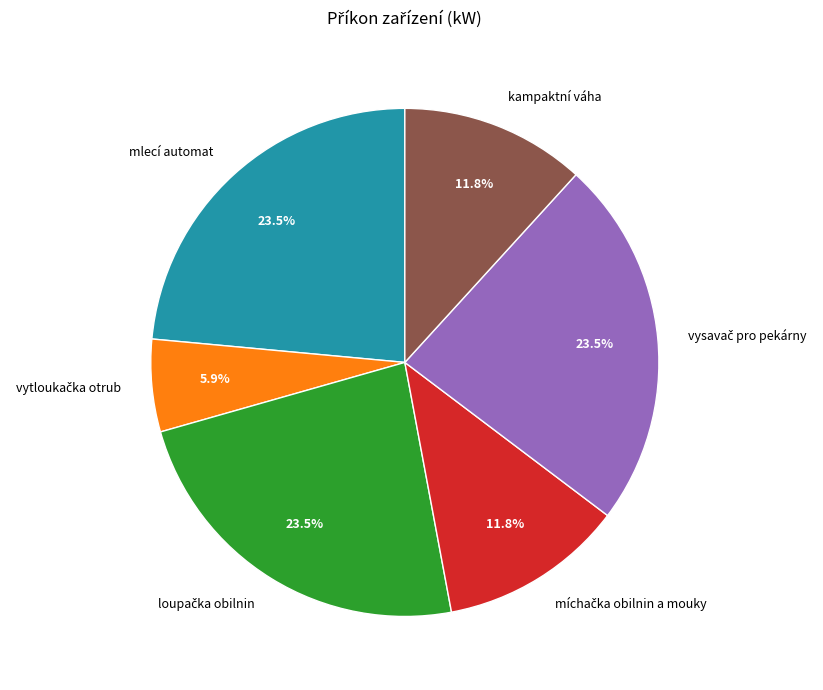

How many slices are in this pie chart?

6